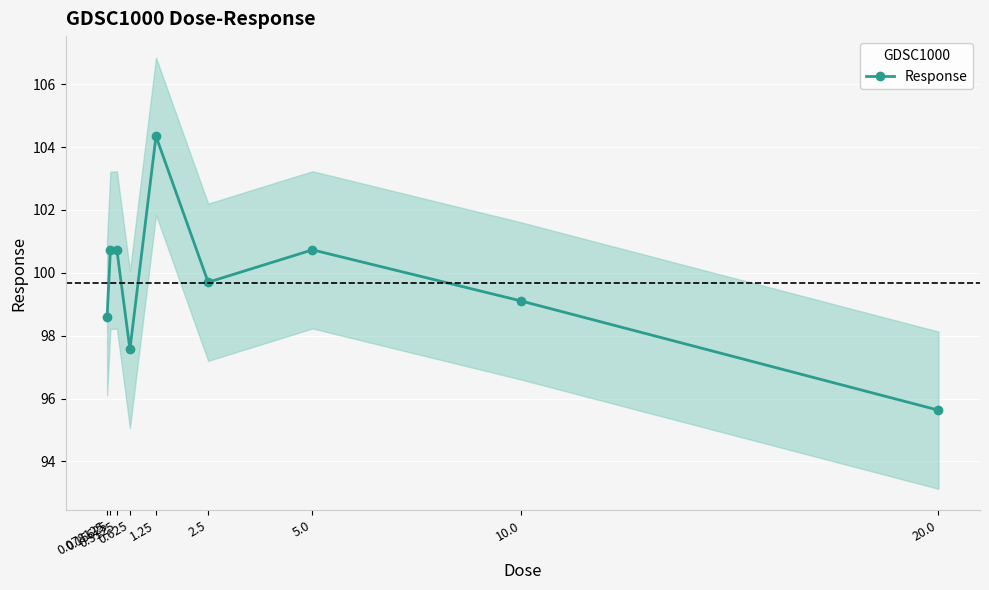

At which category does the data reach its first local peak?

0.3125